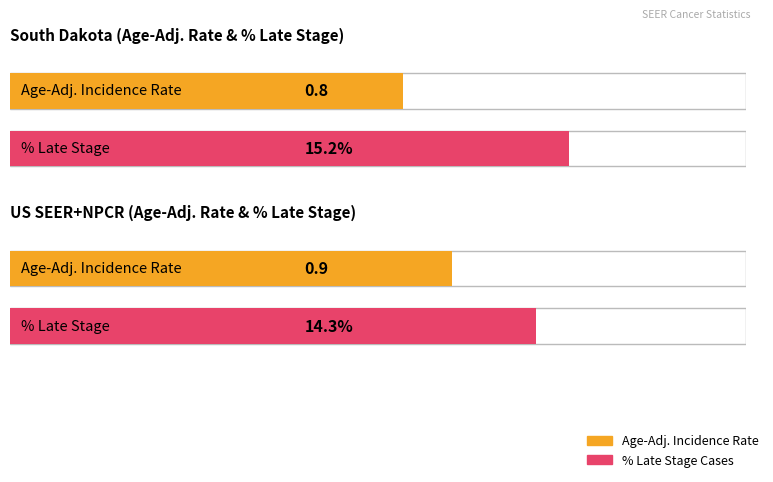

Between US (SEER+NPCR) and South Dakota, which is larger?

US (SEER+NPCR)